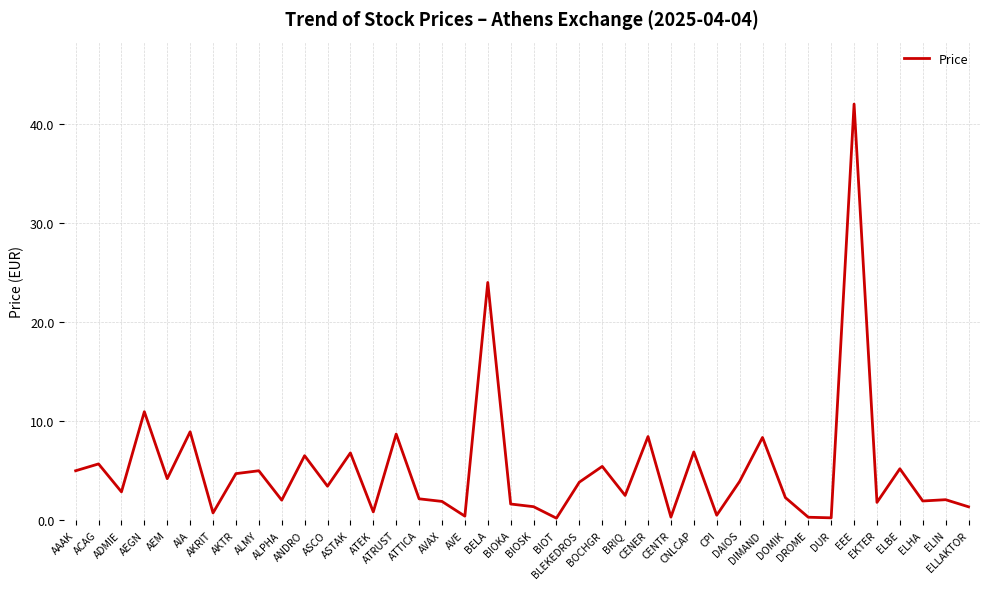

Between CENTR and ELHA, which is larger?

ELHA